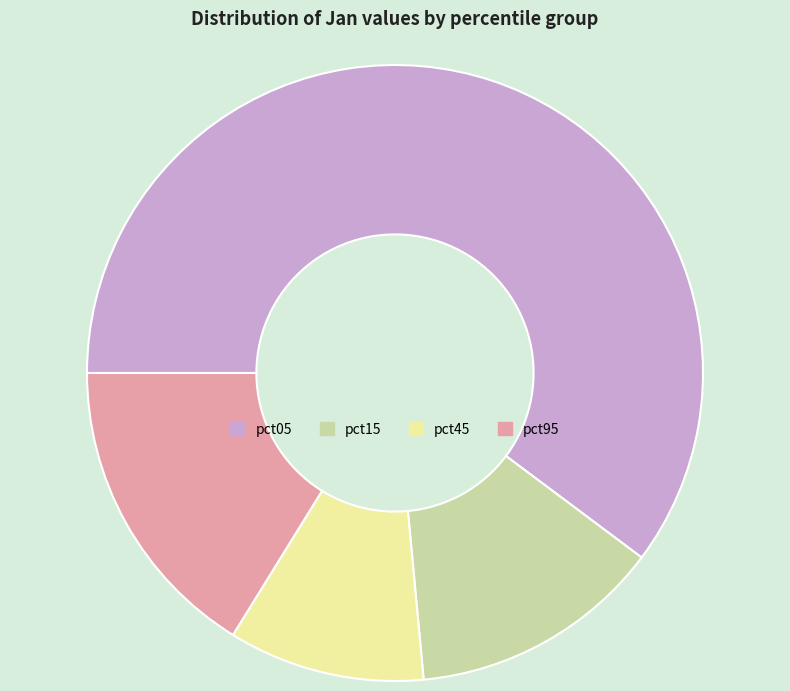

Rank the categories by value from highest to lowest.

pct05, pct95, pct15, pct45